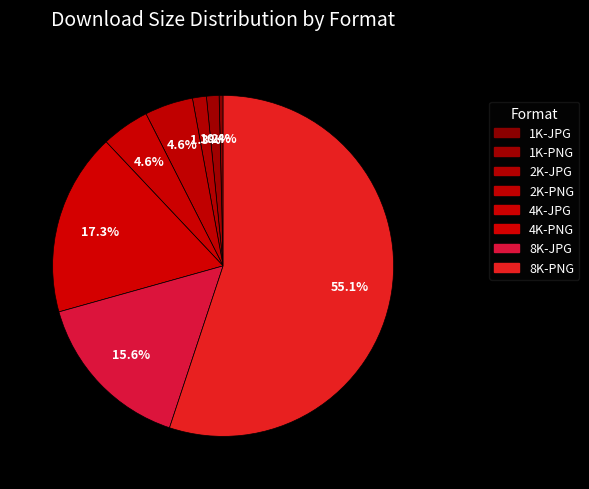

How many segments does this pie chart have?

8